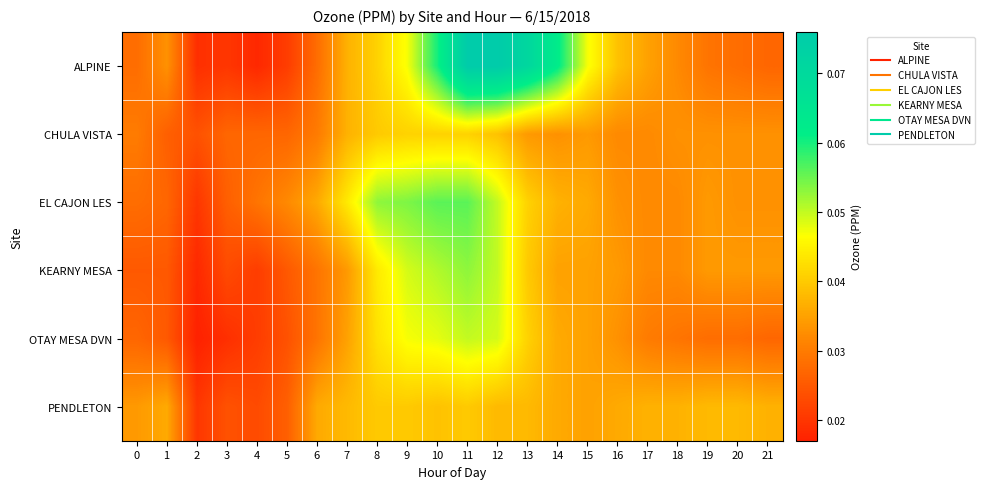

Rank the series by their maximum value, from highest to lowest.

ALPINE, EL CAJON LES, KEARNY MESA, OTAY MESA DVN, CHULA VISTA, PENDLETON